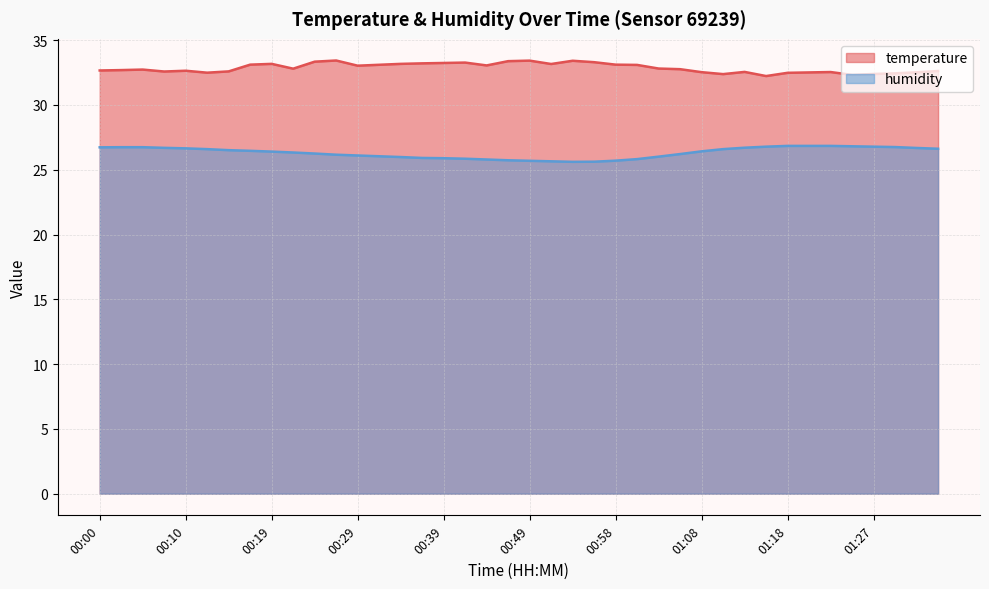

Which series has the largest total across all categories?

temperature